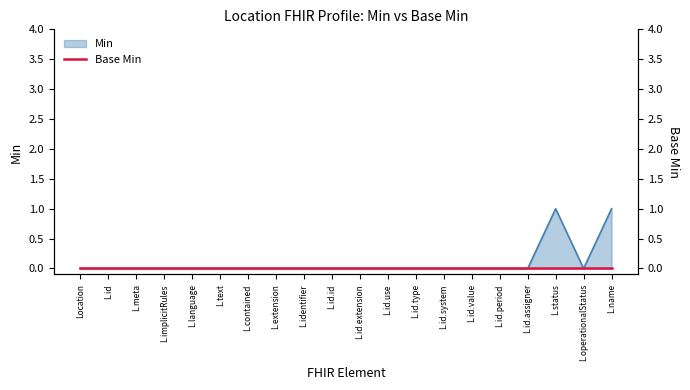

The Min series shows 1 at L.extension. True or false?

False